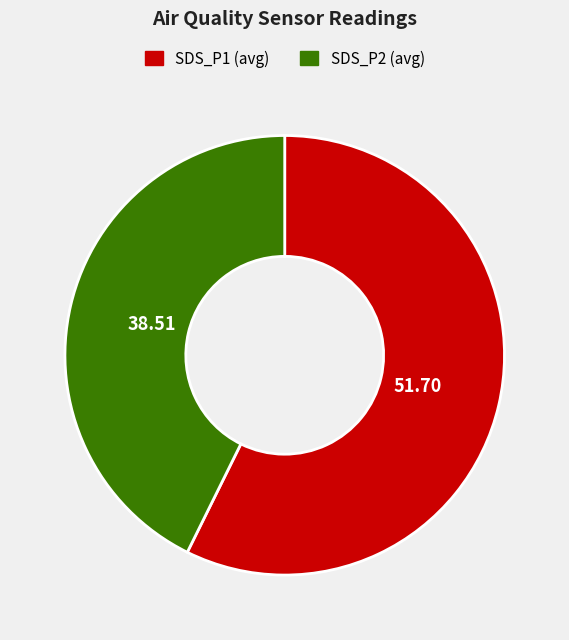

Does any single category account for the majority?

Yes